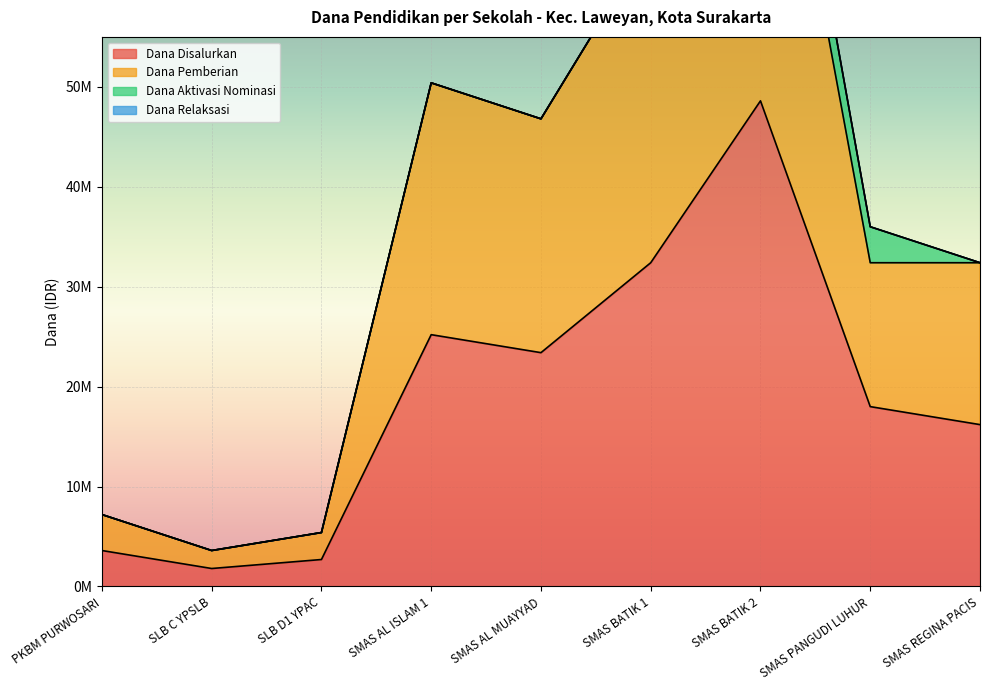

In Dana Pemberian, how many points are lower than both neighbors (excluding endpoints)?

2